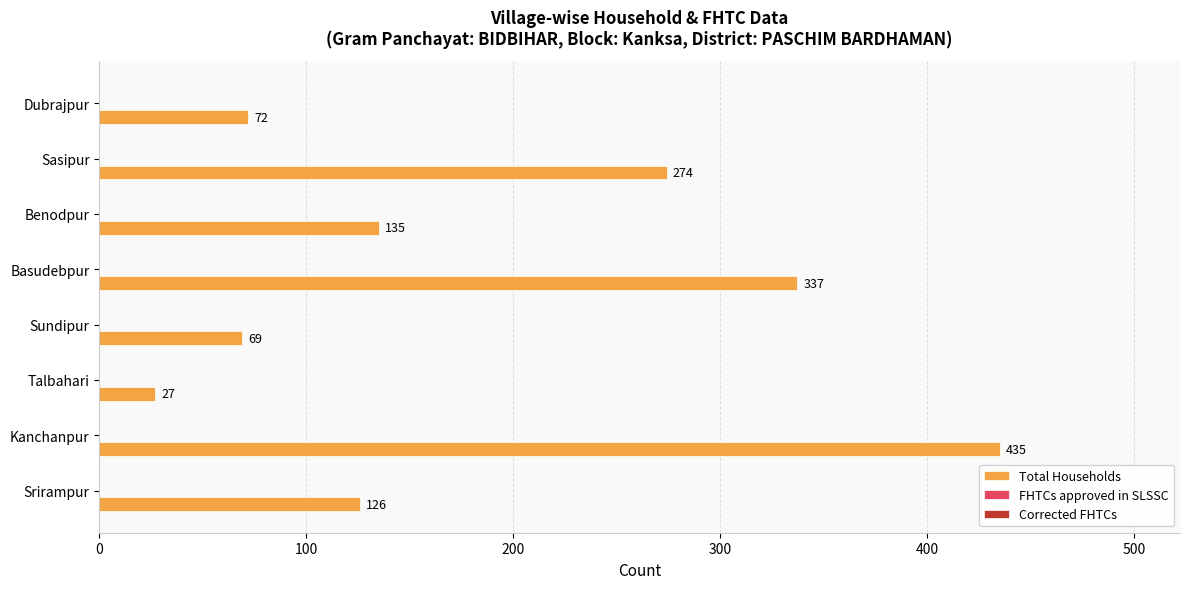

List the labels in order of value, largest first.

Kanchanpur, Basudebpur, Sasipur, Benodpur, Srirampur, Dubrajpur, Sundipur, Talbahari